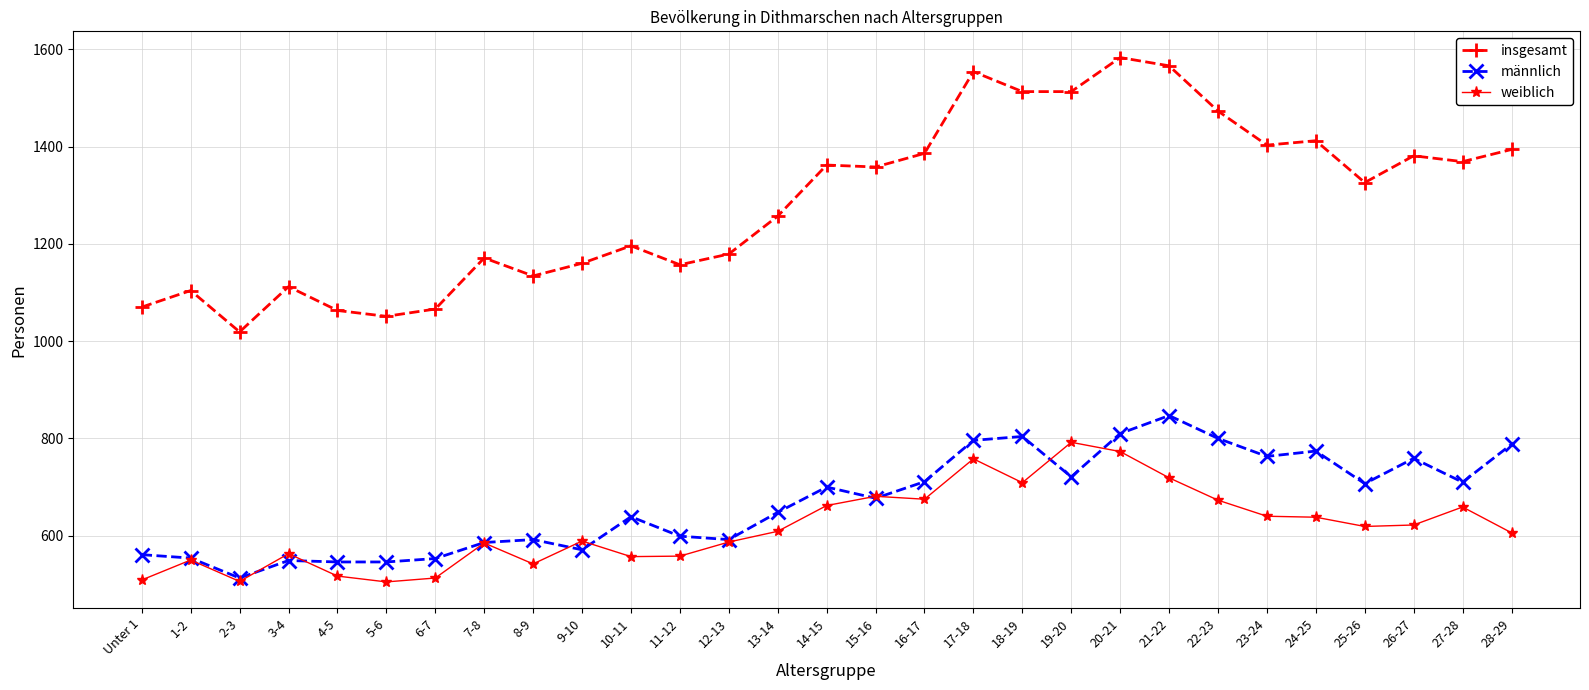

How many distinct data groups are displayed?

3